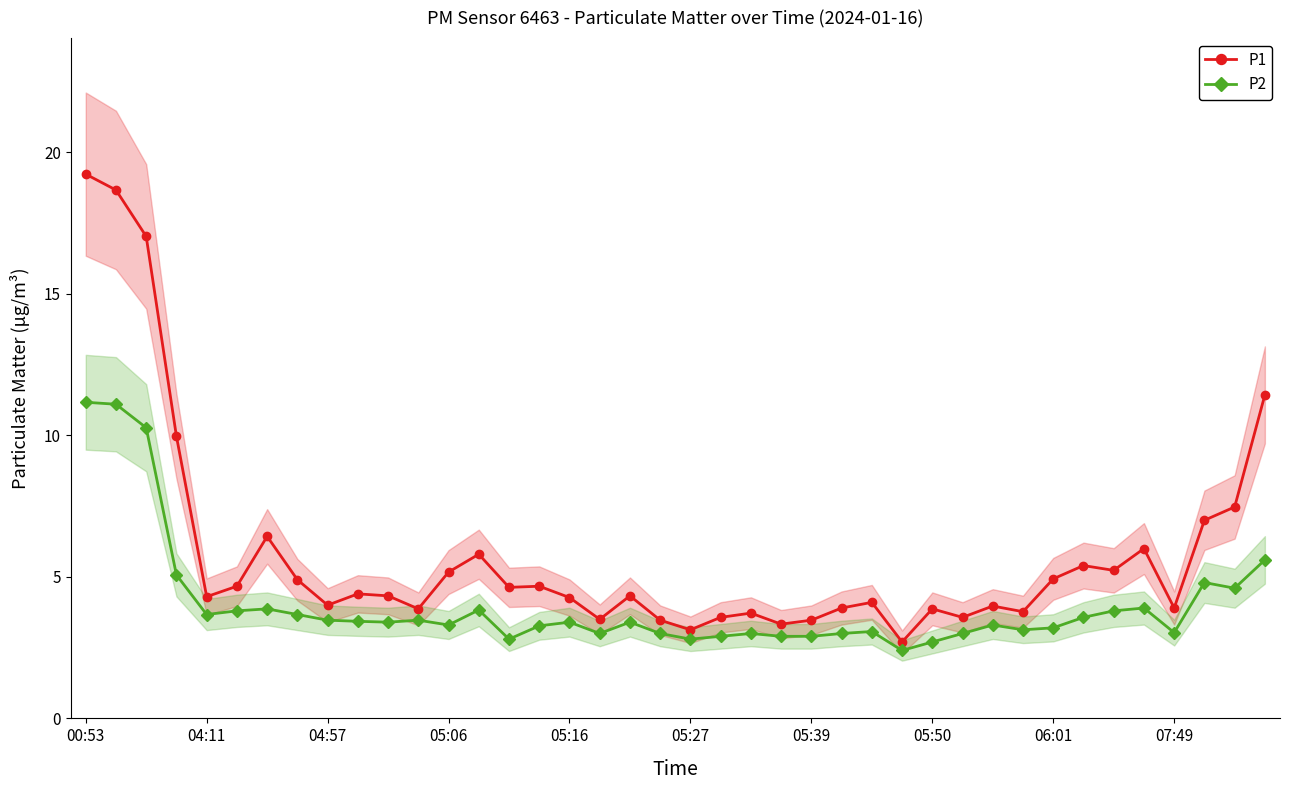

At how many categories does at least one series exceed 14?

3